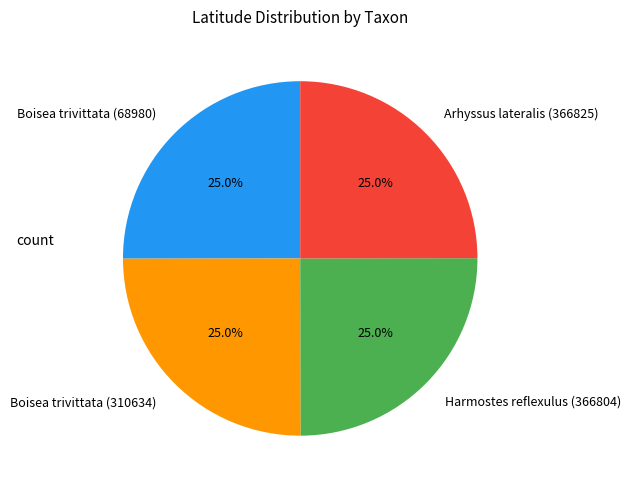

What percentage is NOT represented by Arhyssus lateralis (366825)?

75.0%